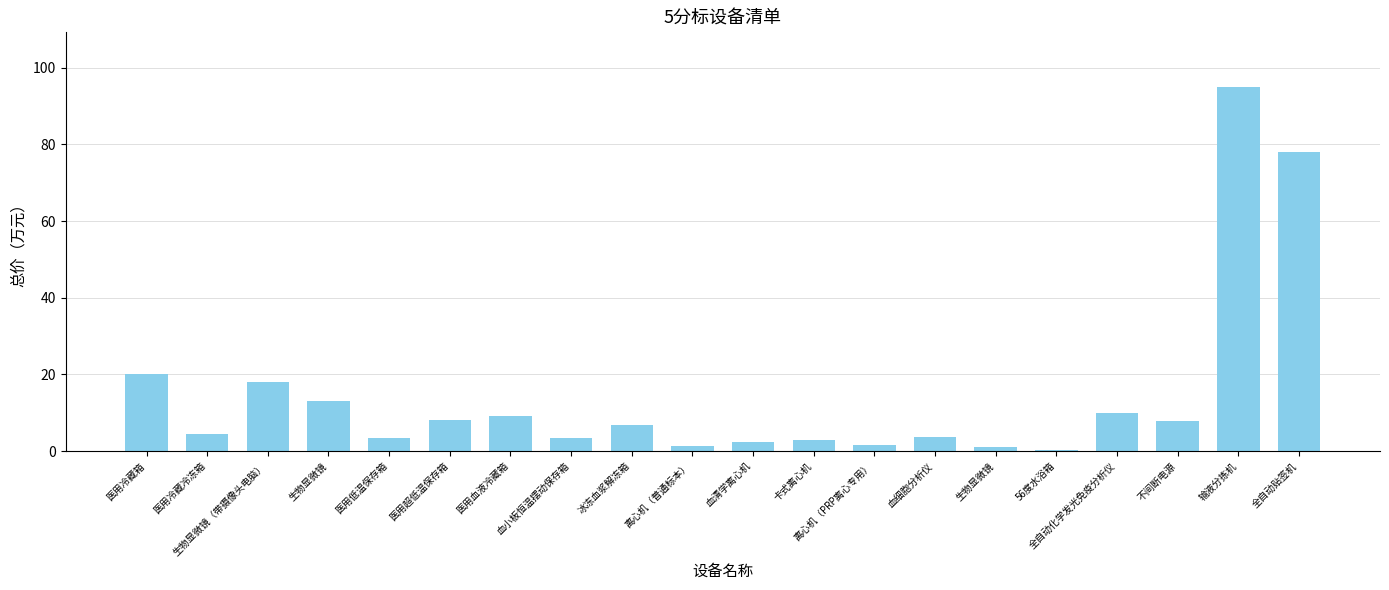

Is it true that the value at 56度水浴箱 is 0.4?

False